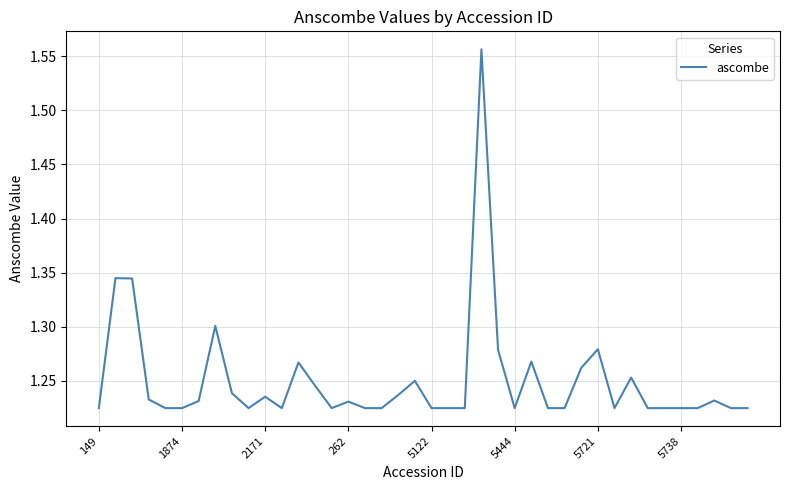

What is the difference between the maximum and minimum values?

0.3